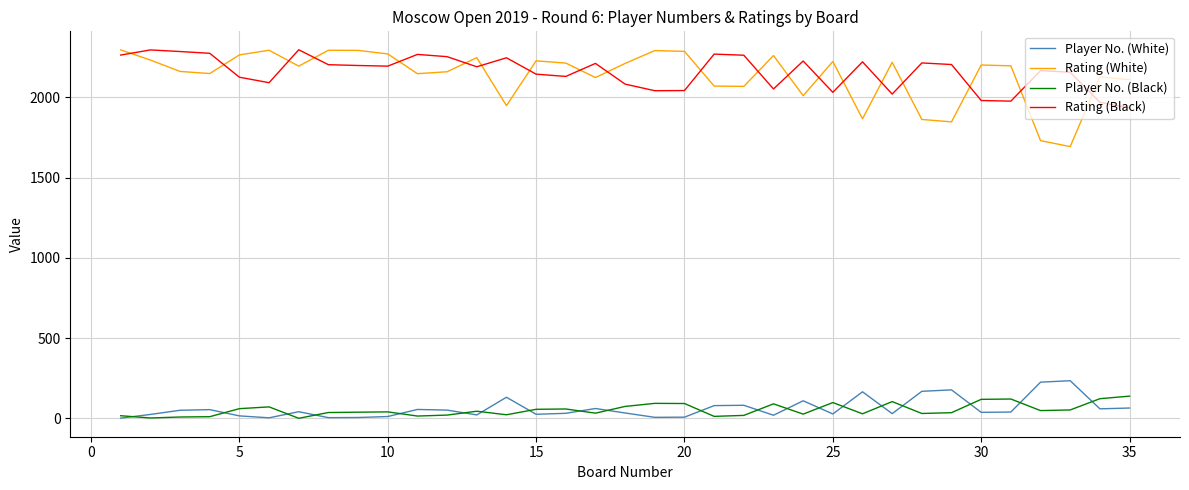

Which series has the widest spread of values?

Rating (White)